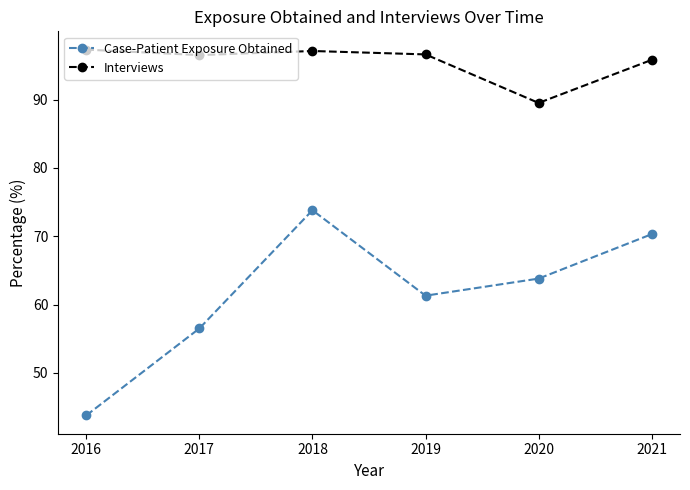

At which label does Interviews first exceed 96?

2016